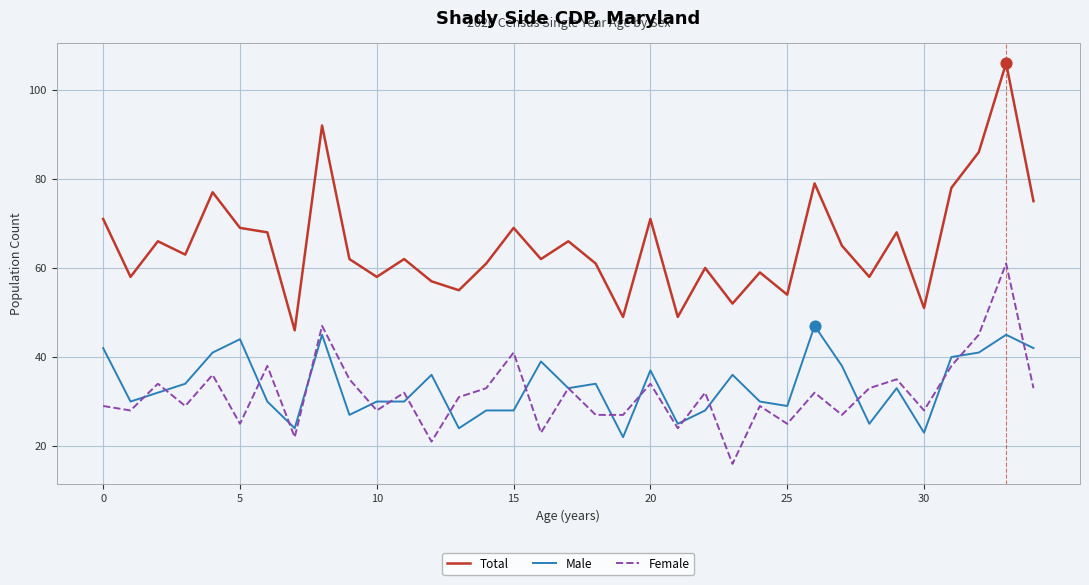

Which series has the largest total across all categories?

Total